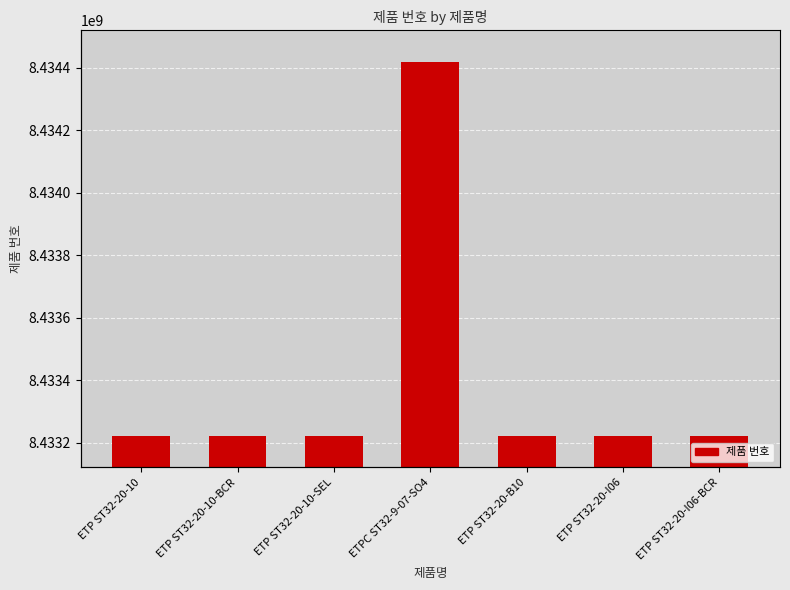

The value at ETPC ST32-9-07-SO4 is 8434420103. True or false?

True